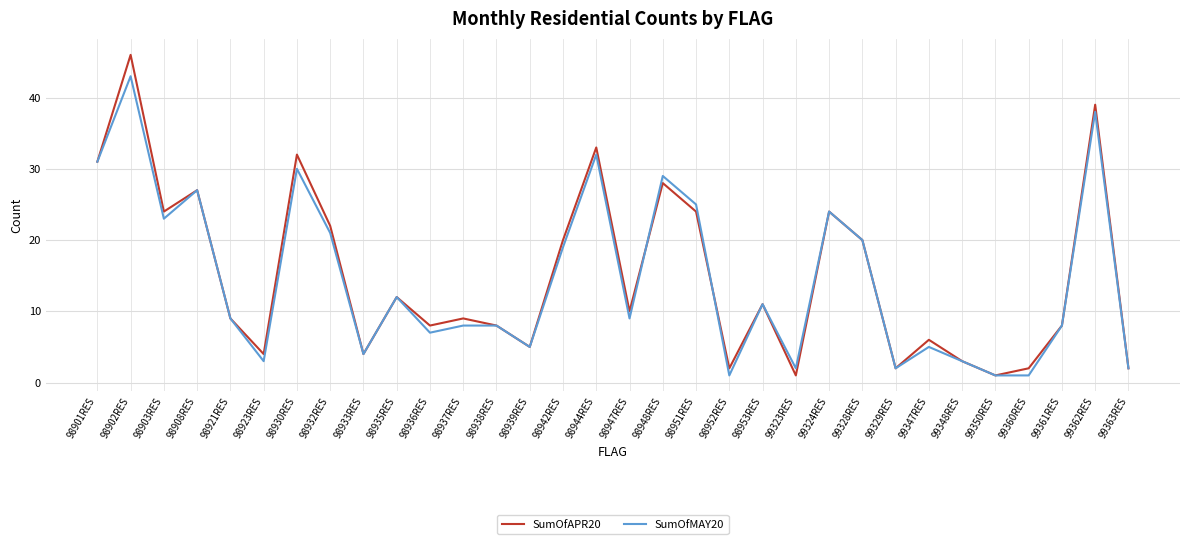

Rank the series by their average value, from lowest to highest.

SumOfMAY20, SumOfAPR20